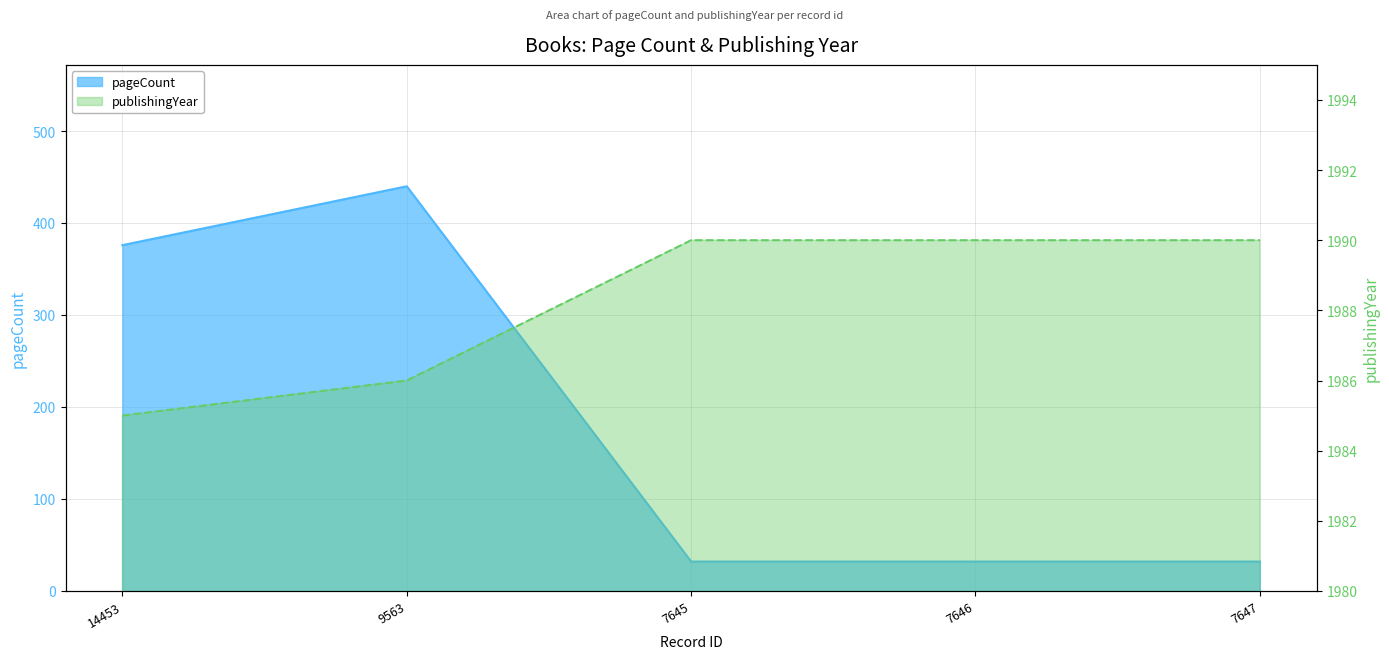

Reading left to right, list all the values displayed in this chart.

pageCount: 14453=376	9563=440	7645=32	7646=32	7647=32
publishingYear: 14453=1985	9563=1986	7645=1990	7646=1990	7647=1990